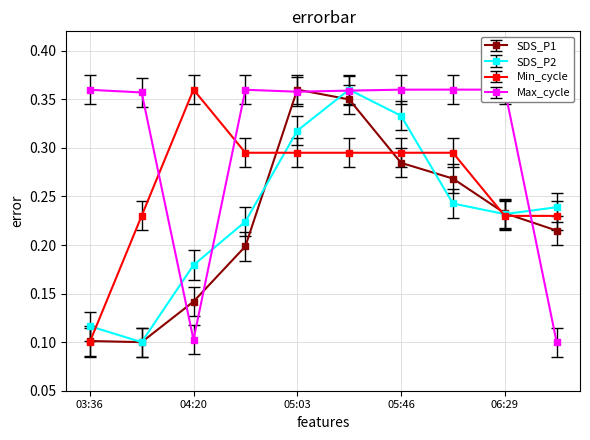

How many interior local peaks does the SDS_P2 series have?

1